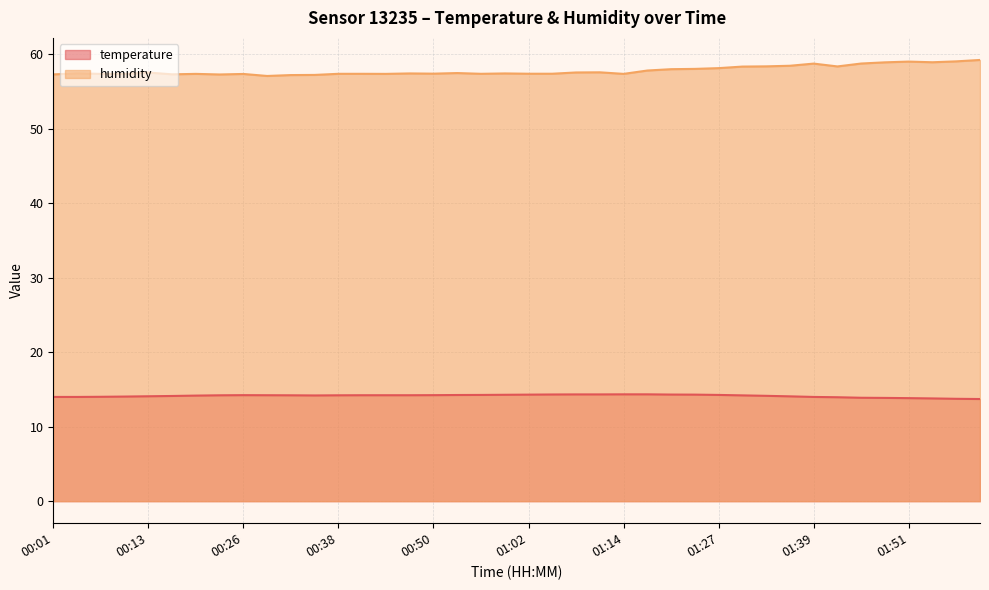

List the series in order of their peak value, highest first.

humidity, temperature